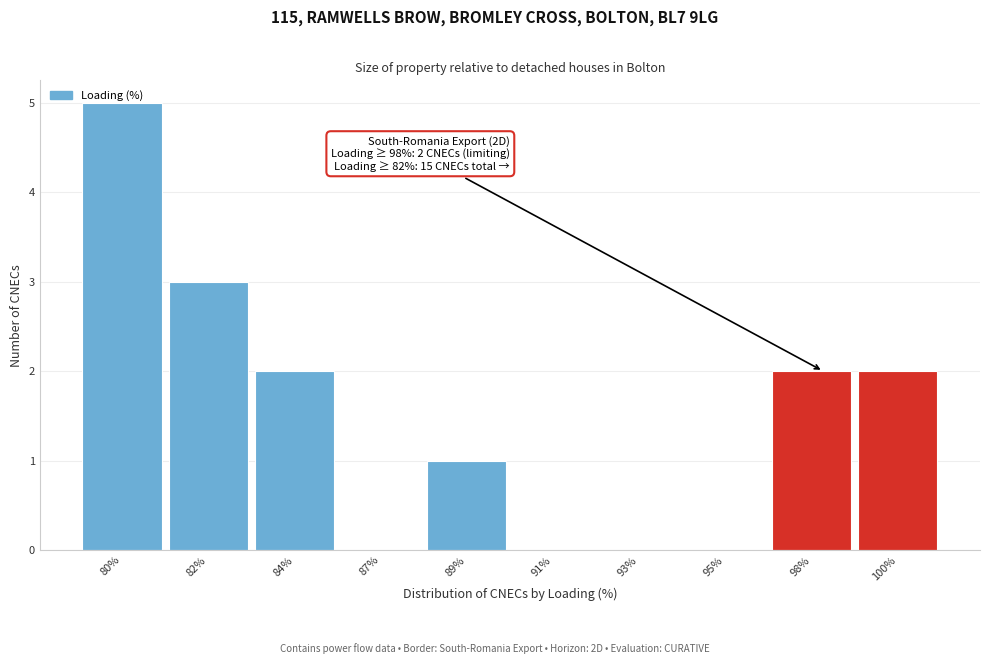

Is it true that the value at 89% is 1?

True